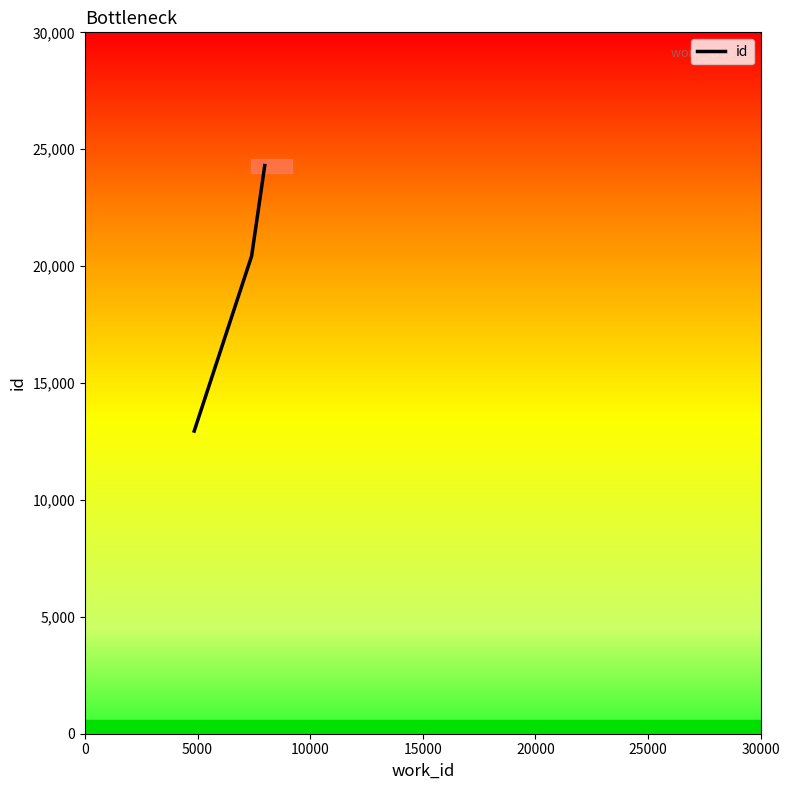

What is the difference between the second highest and minimum values?

7490